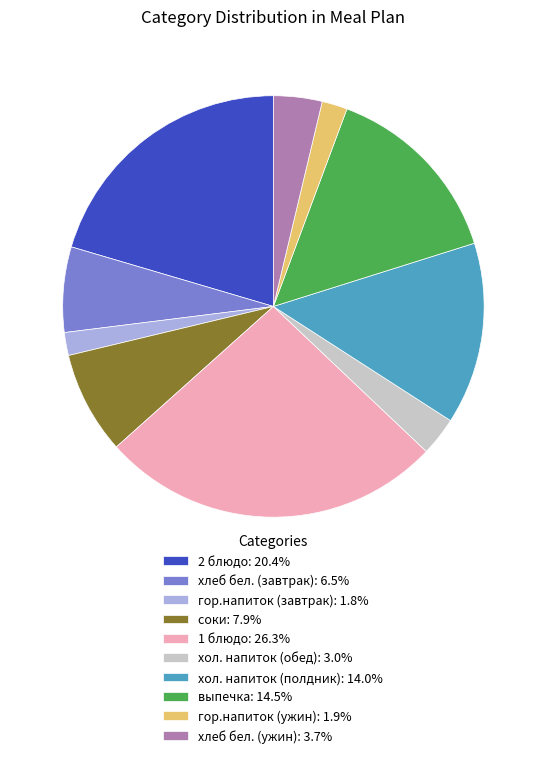

True or false: 2 блюдо accounts for 20% of the total.

True